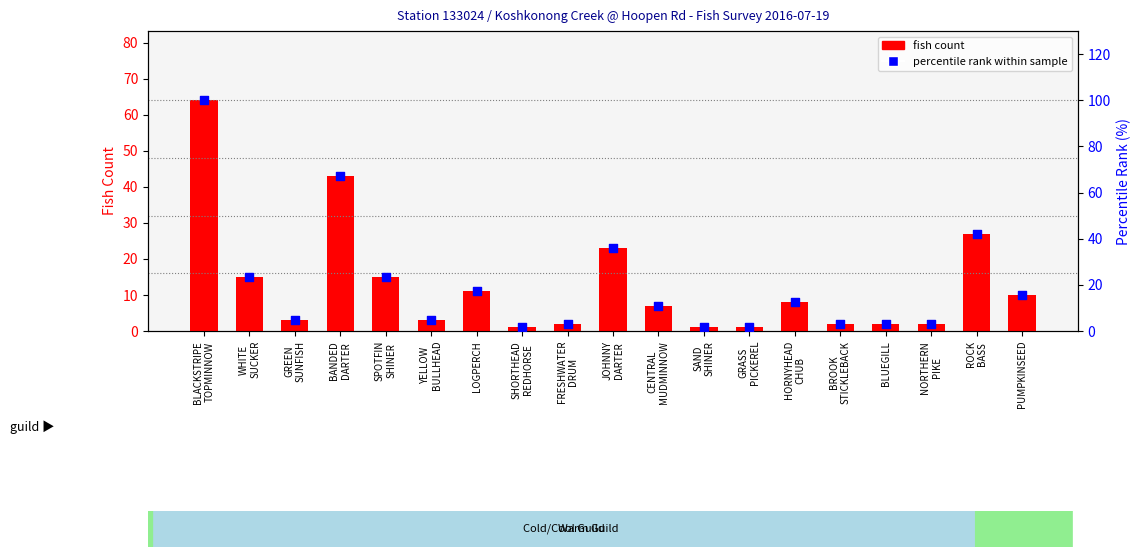

Is the value of fish count at LOGPERCH greater than the value of percentile rank within sample at GRASS
PICKEREL?

Yes